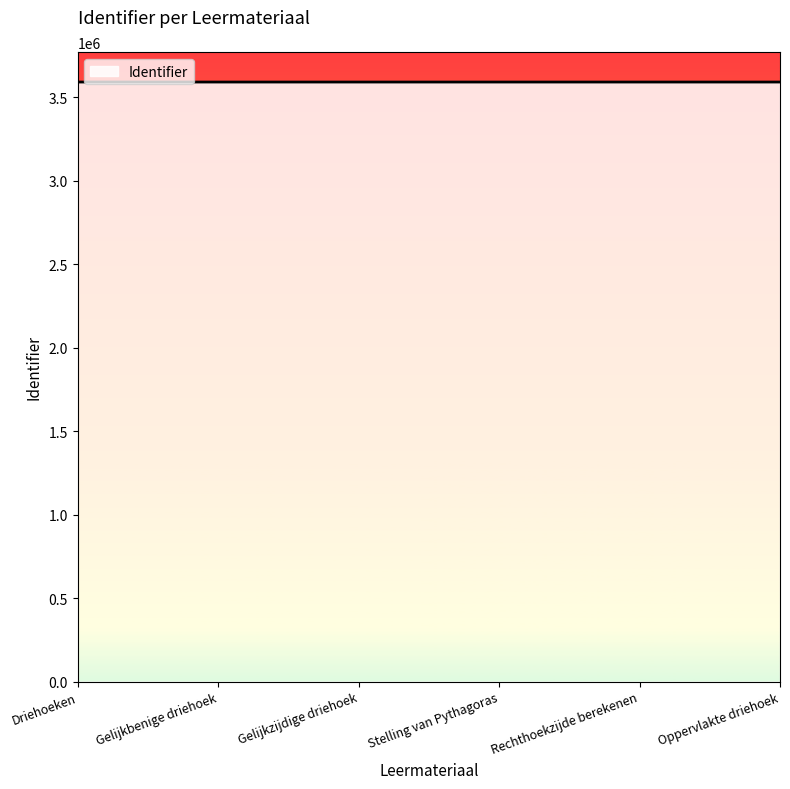

Does the chart have visible grid lines?

No